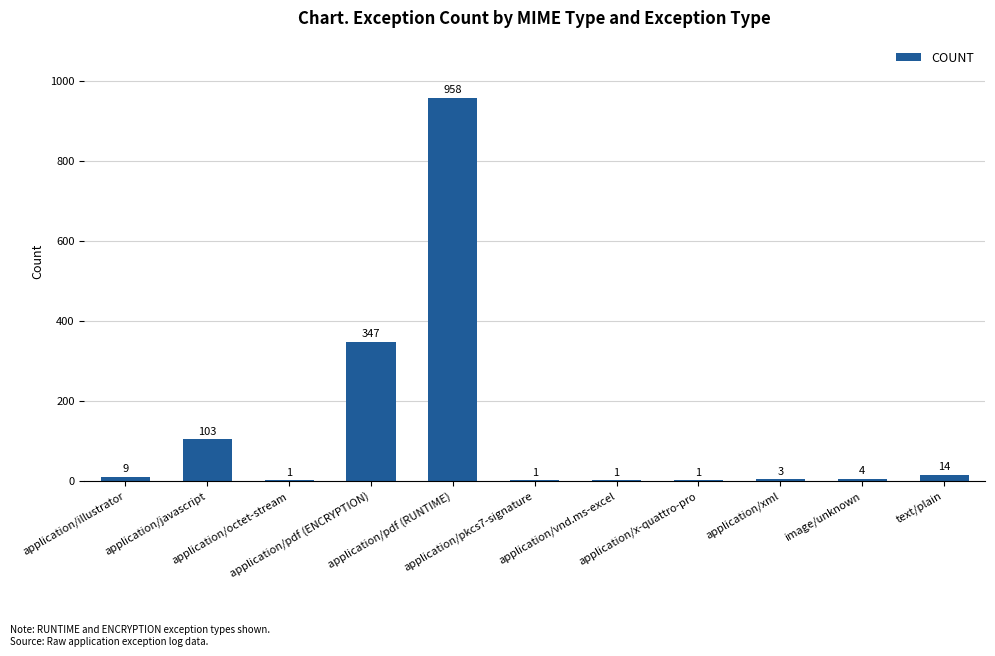

Read the value at text/plain.

14